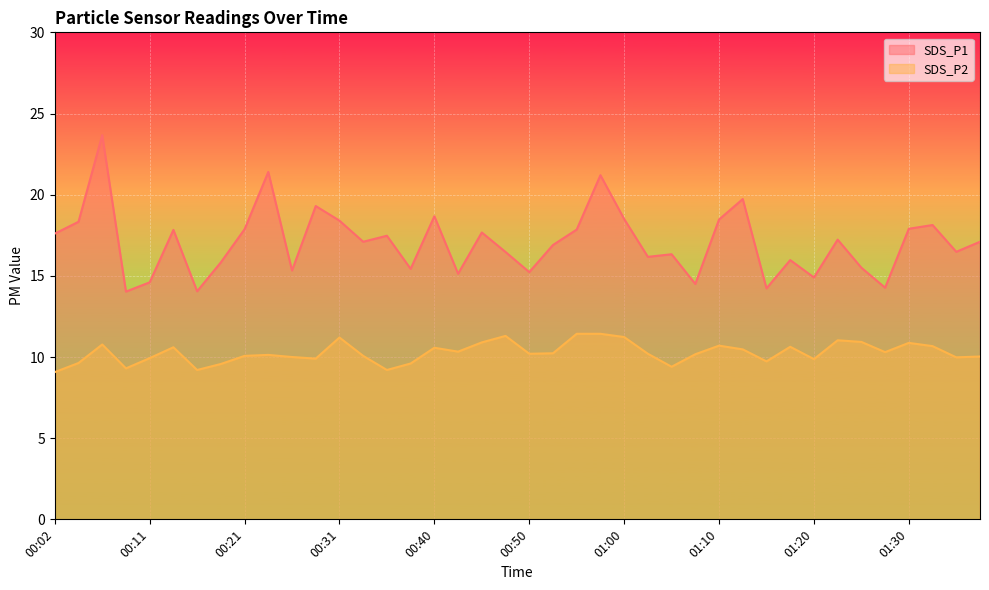

What is the label of the 35th point from the right?

00:14